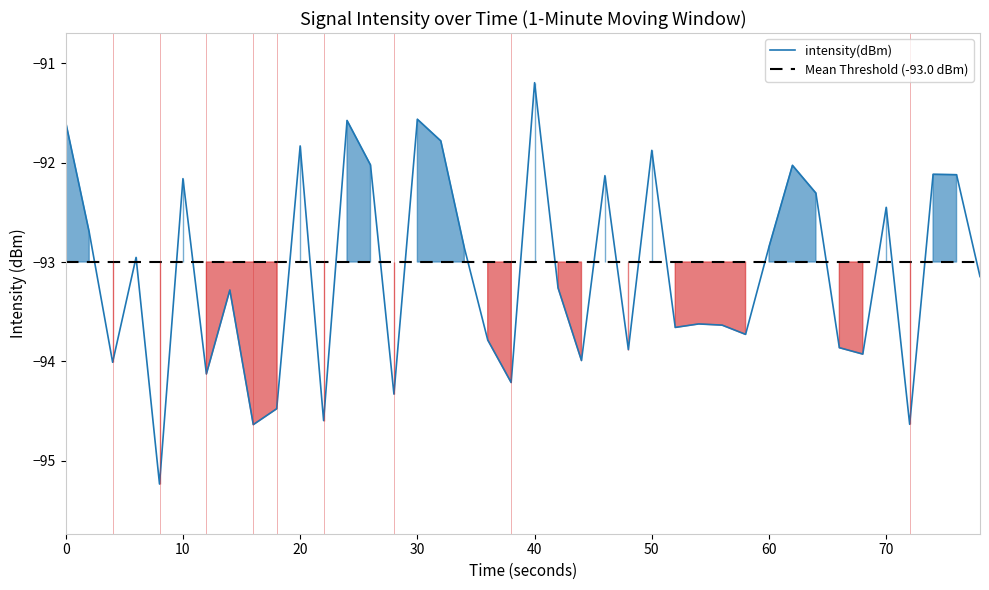

Reading left to right, transcribe all the data shown in this chart.

-91.6	-92.7	-94.0	-93.0	-95.2	-92.2	-94.1	-93.3	-94.6	-94.5	-91.8	-94.6	-91.6	-92.0	-94.3	-91.6	-91.8	-92.9	-93.8	-94.2	-91.2	-93.3	-94.0	-92.1	-93.9	-91.9	-93.7	-93.6	-93.6	-93.7	-92.8	-92.0	-92.3	-93.9	-93.9	-92.4	-94.6	-92.1	-92.1	-93.1